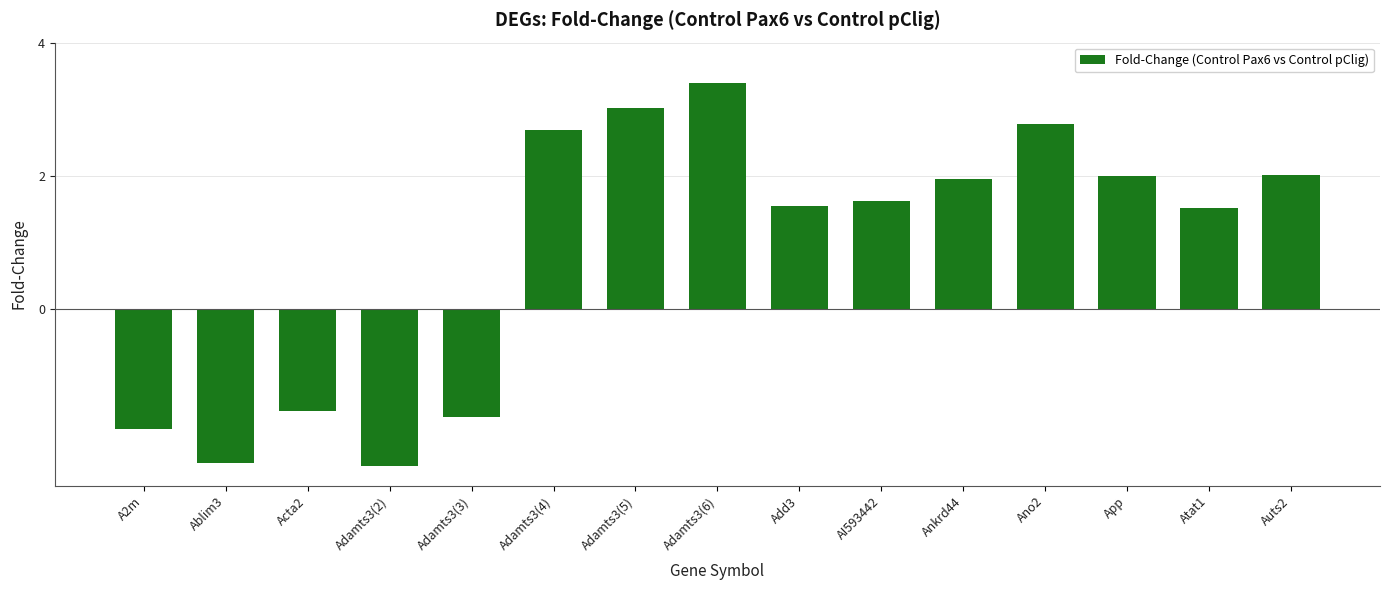

Read the value at Auts2.

2.0